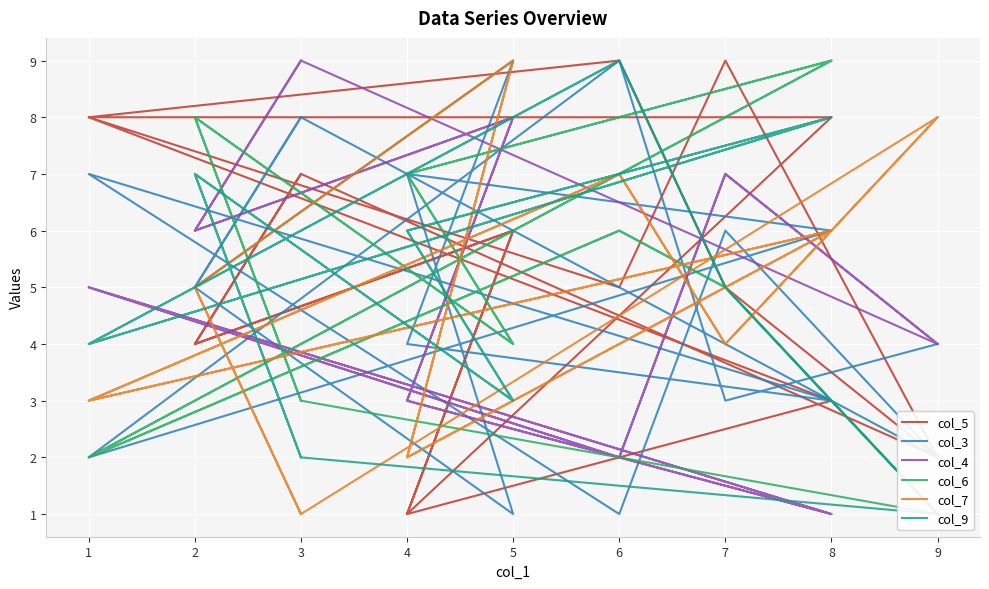

Rank the series at 8 from highest to lowest value.

col_6, col_5, col_9, col_7, col_3, col_4